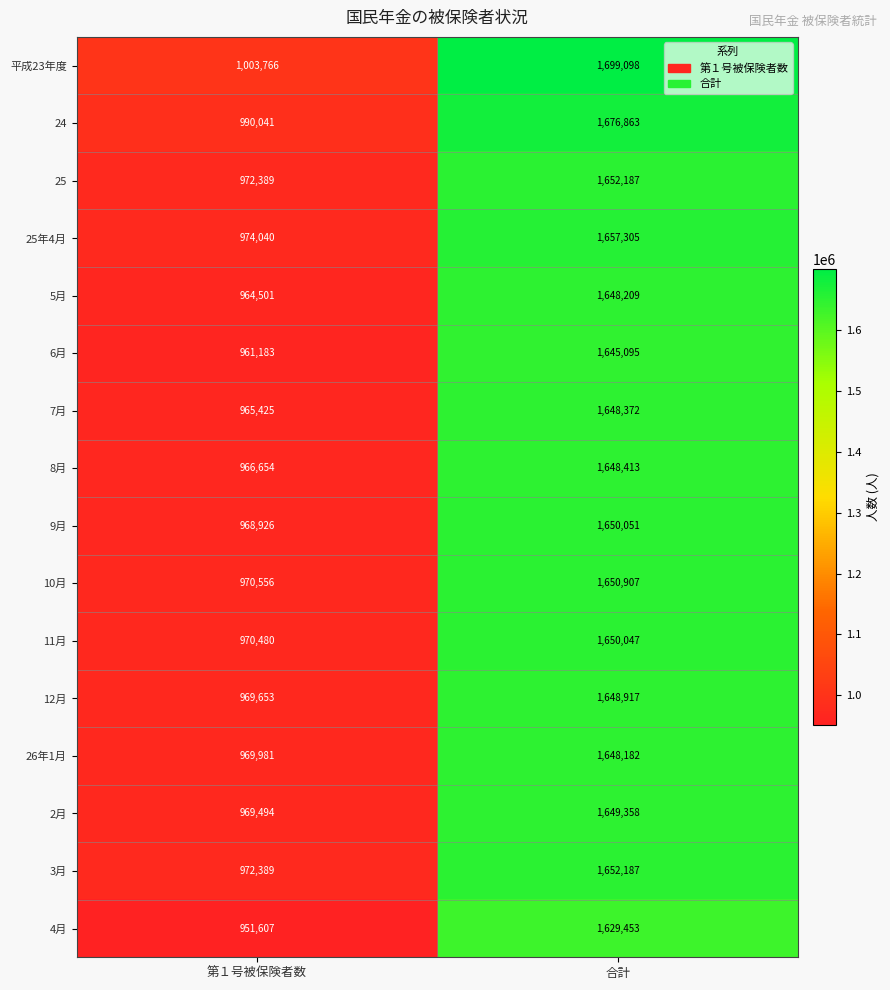

What is the spread (max minus min) of values at 第１号被保険者数?

52159